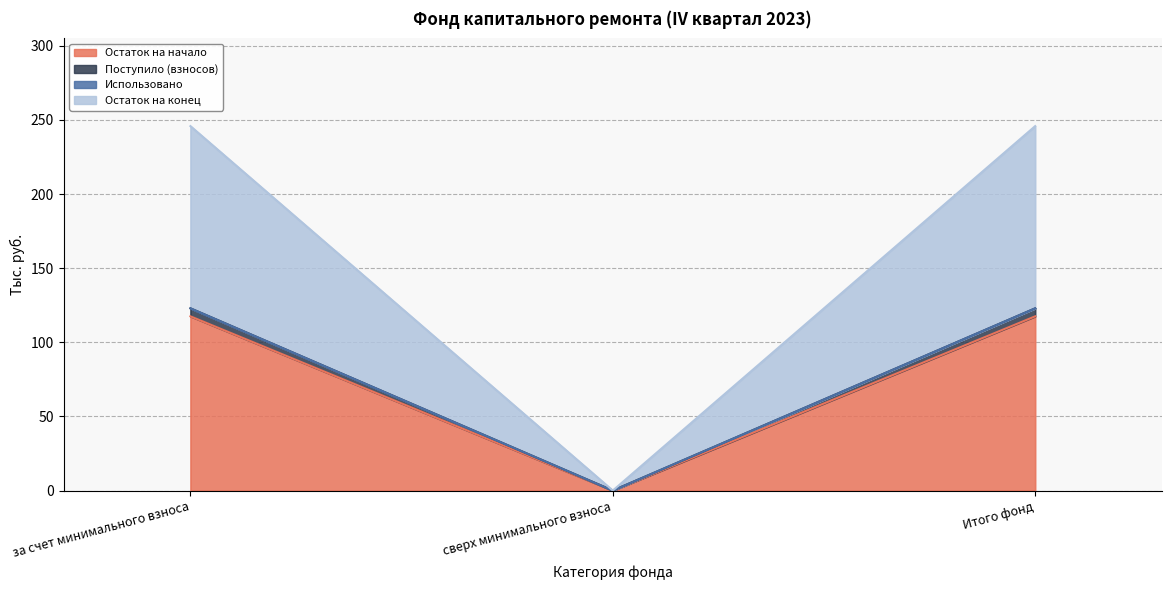

True or false: Остаток на начало has a value of 75.5 at сверх минимального взноса.

False